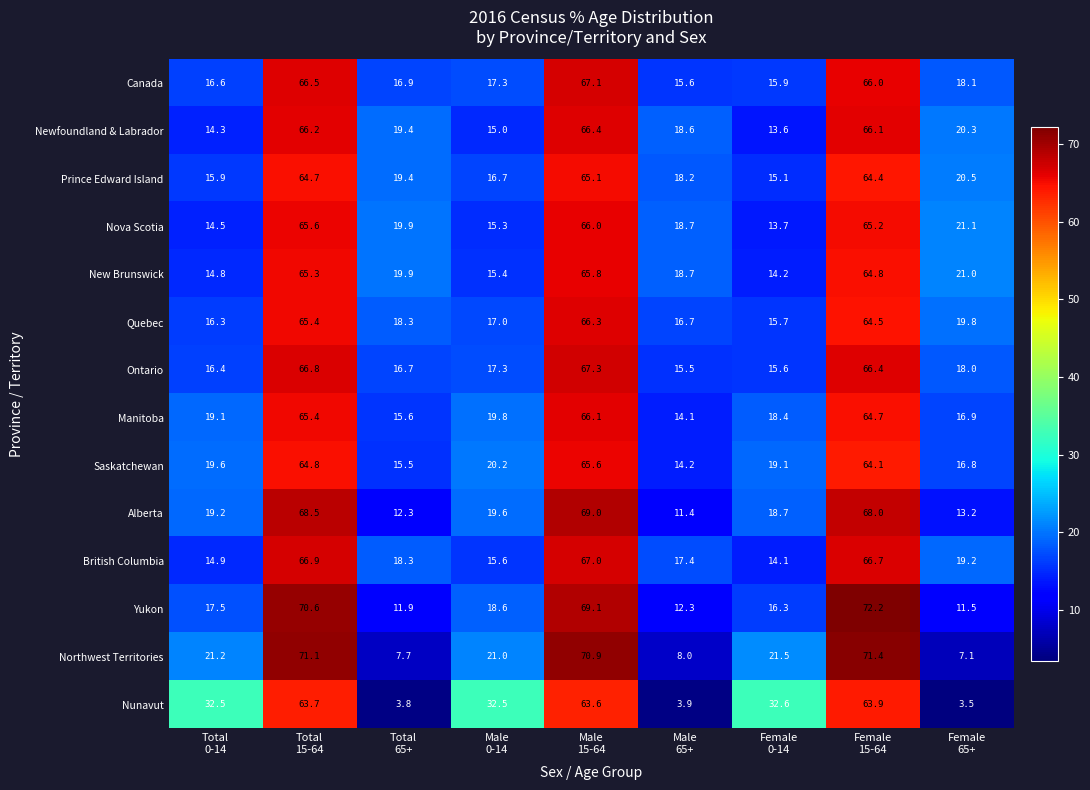

Which series has the largest range (max minus min)?

Northwest Territories